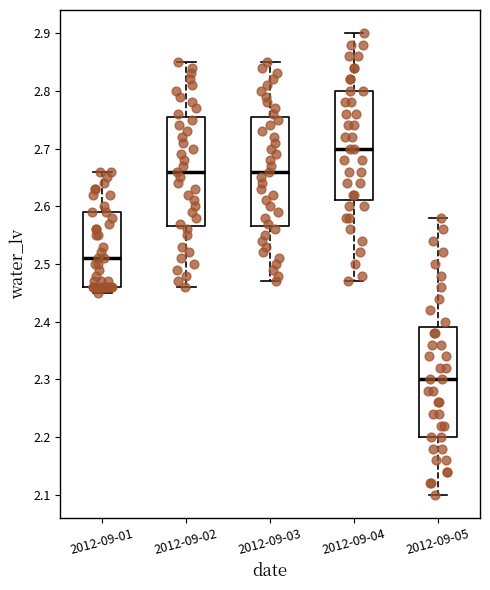

Which box has the lowest median line?

2012-09-05